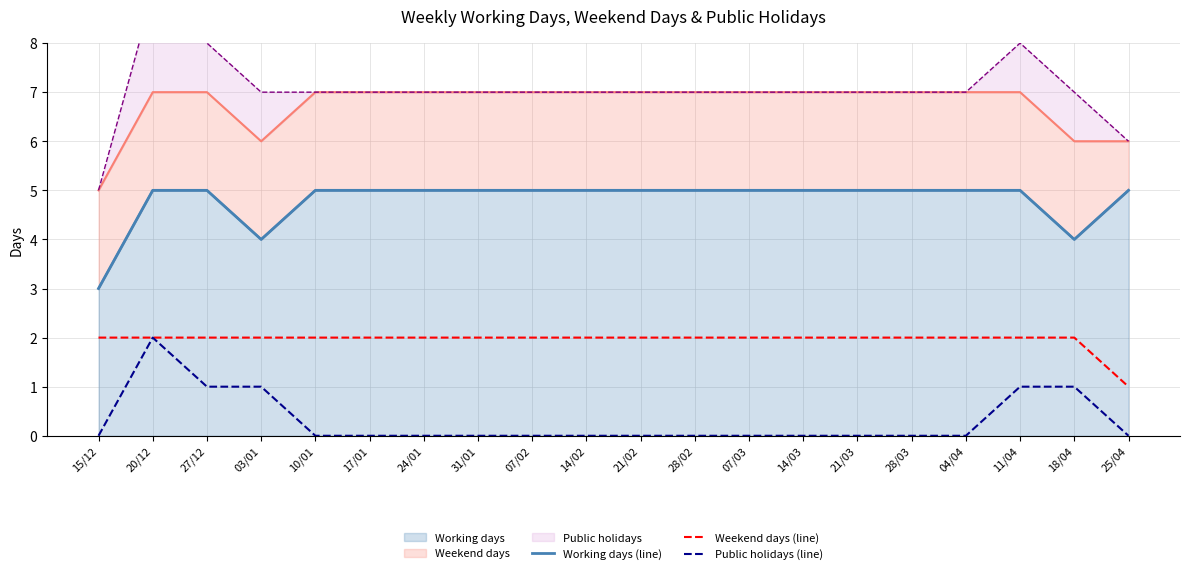

What is the total value across all series at 11/04?

8